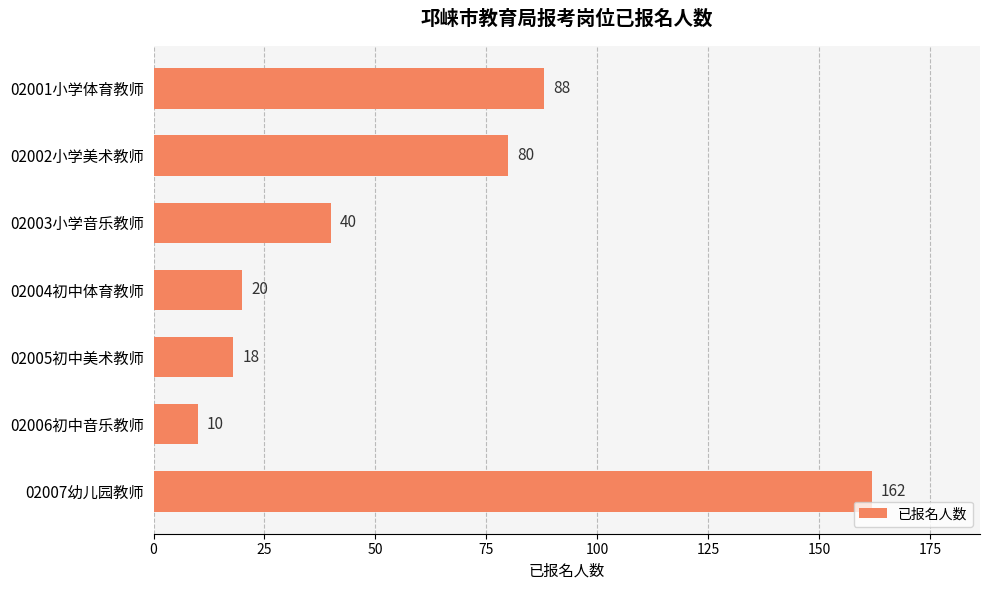

What is the maximum value shown in the chart?

162